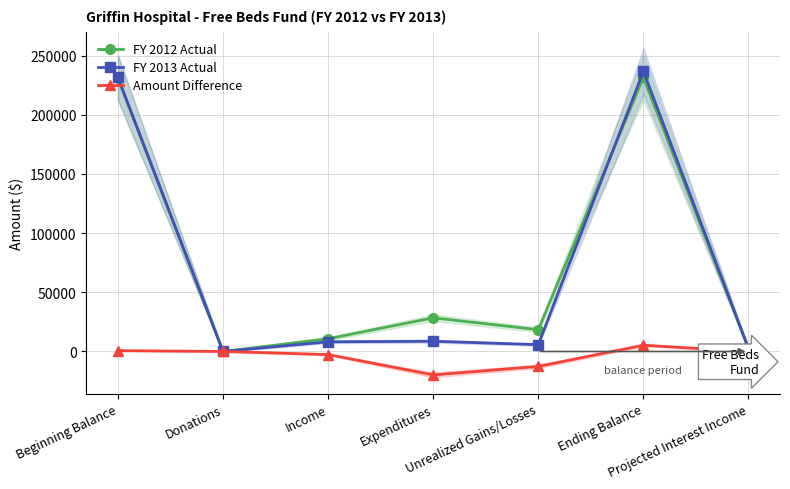

The Amount Difference series shows 1283.9 at Beginning Balance. True or false?

False